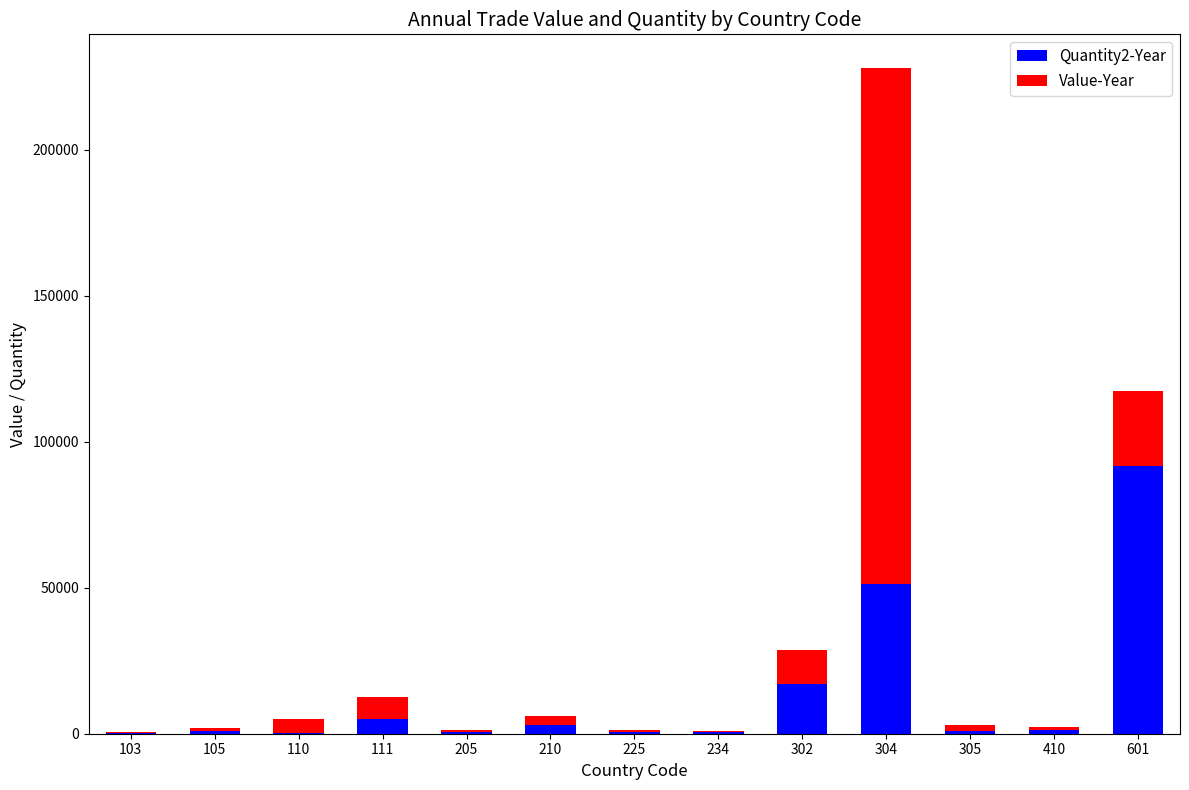

At which label does Quantity2-Year reach its peak?

601